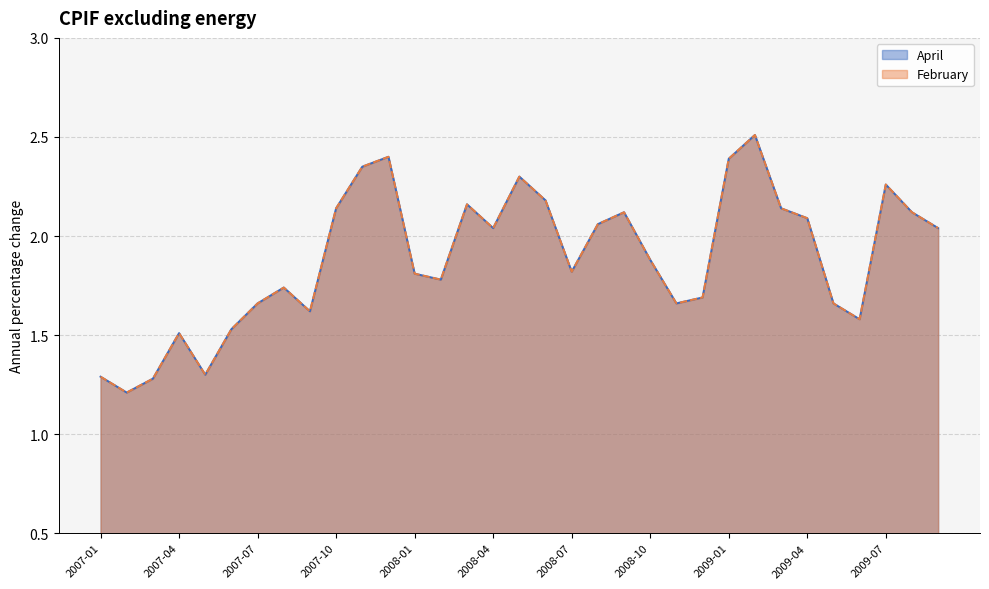

Rank the series by their maximum value, from lowest to highest.

April, February